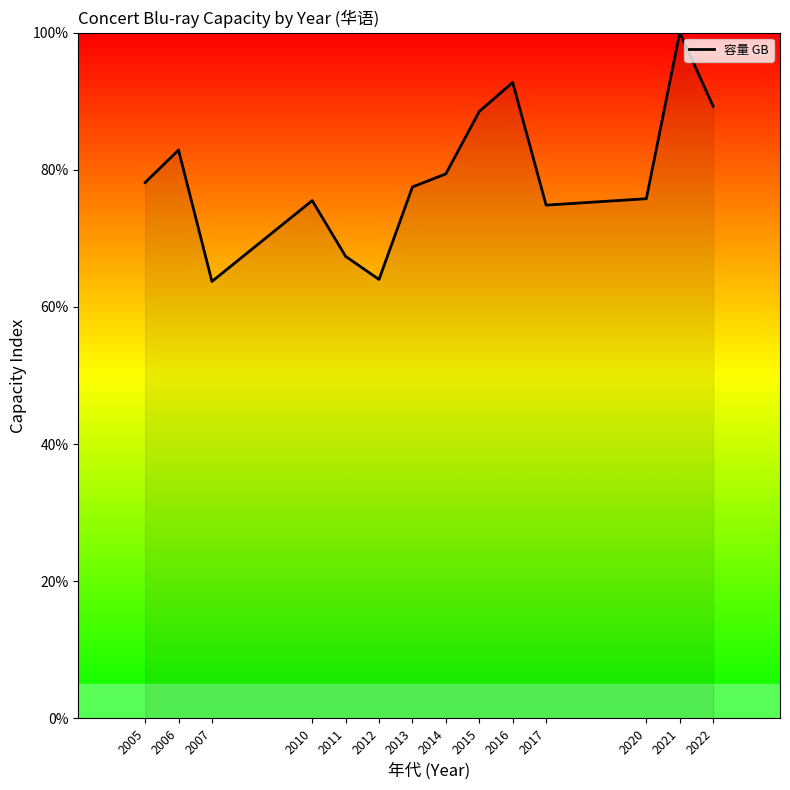

What is the greatest value displayed?

100.0